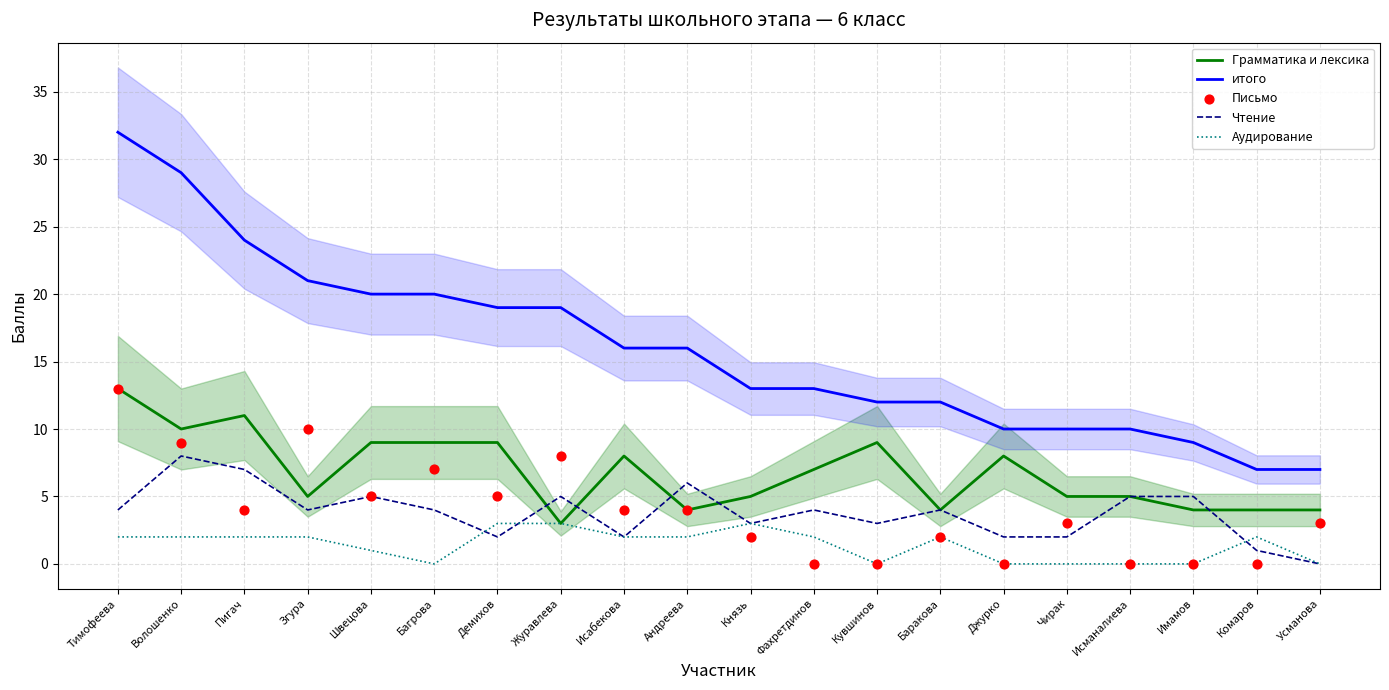

At how many categories does at least one series exceed 23?

3